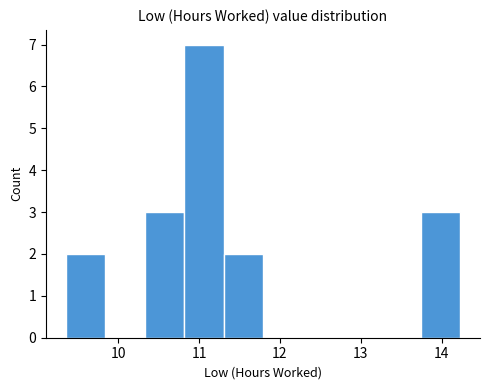

Reading left to right, transcribe this chart: for each bar, give the range it covers on the x-axis and its height. Neither the bar edges nor the heights are printed on the chart, so give them approximately, as read against the axes.

9.4 to 9.8: 2
9.8 to 10.3: 0
10.3 to 10.8: 3
10.8 to 11.3: 7
11.3 to 11.8: 2
11.8 to 12.3: 0
12.3 to 12.8: 0
12.8 to 13.3: 0
13.3 to 13.7: 0
13.7 to 14.2: 3